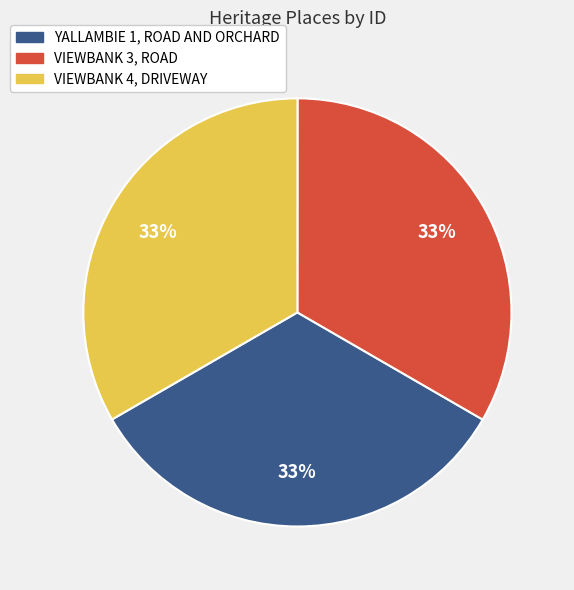

Is YALLAMBIE 1, ROAD AND ORCHARD the majority of the pie?

No